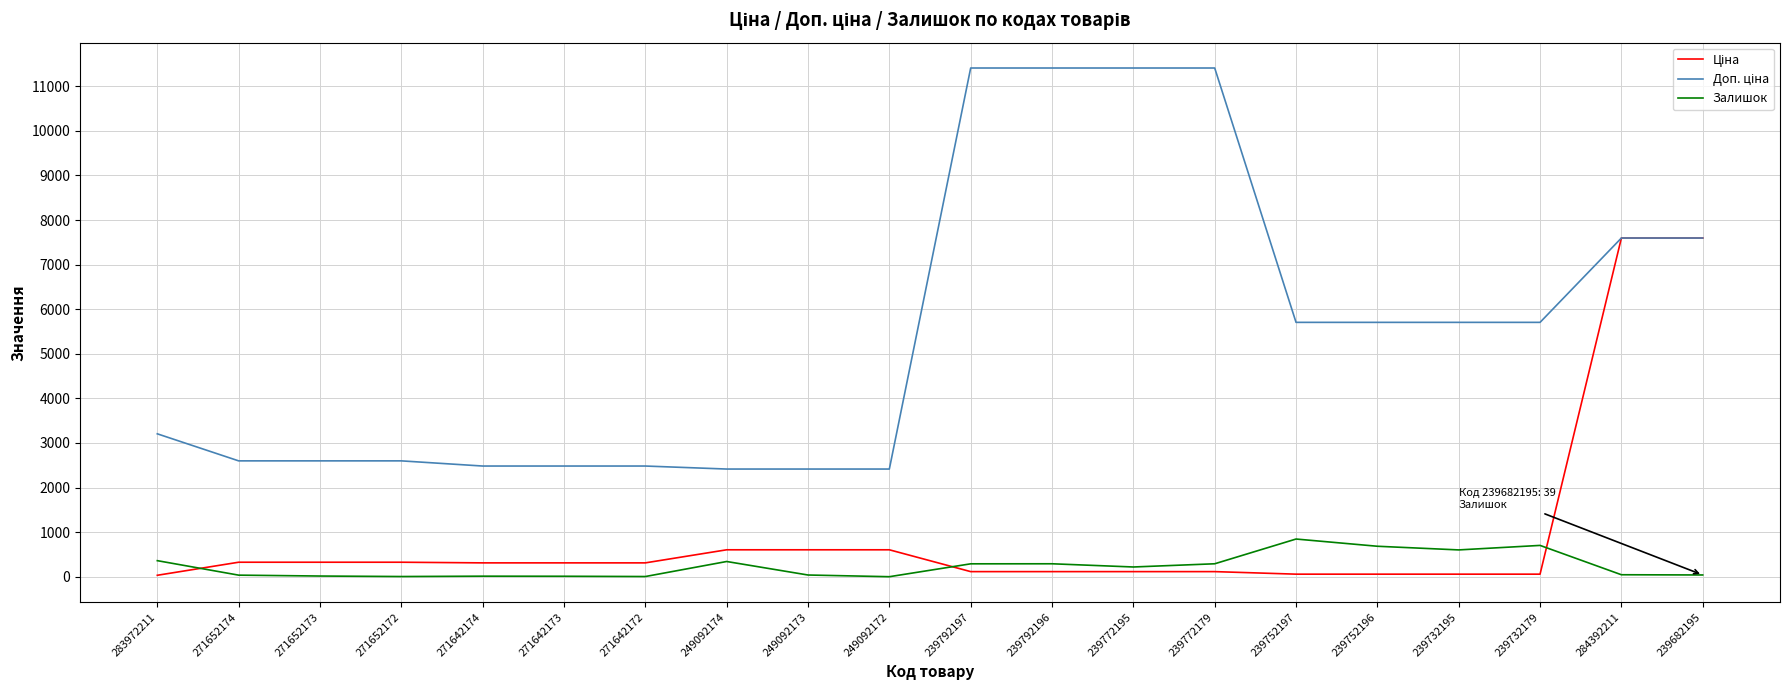

What is the maximum value shown in the chart?

11410.0